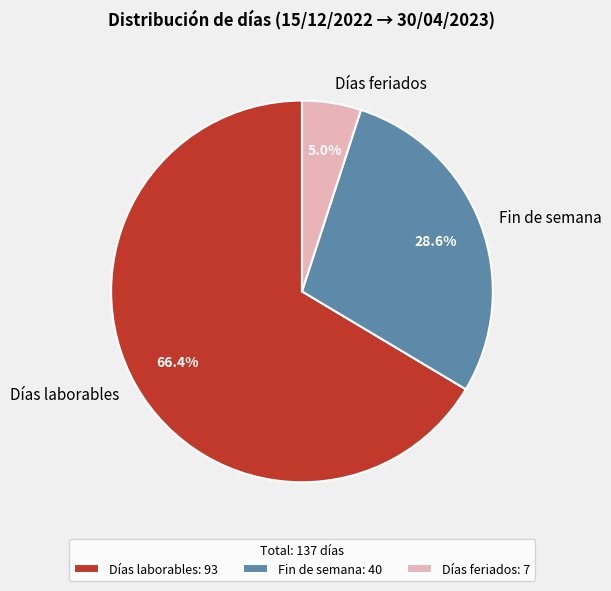

How many slices are in this pie chart?

3